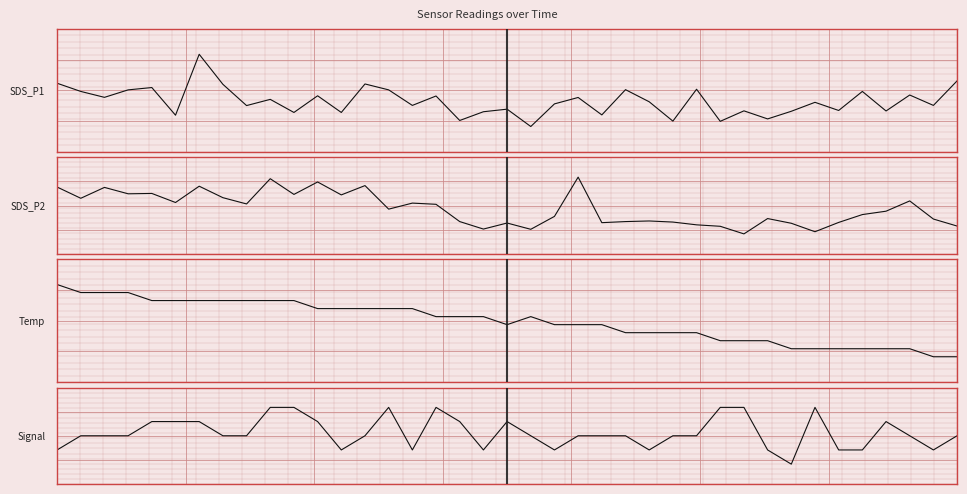

What is the lowest value of the SDS_P2 series?

7.5